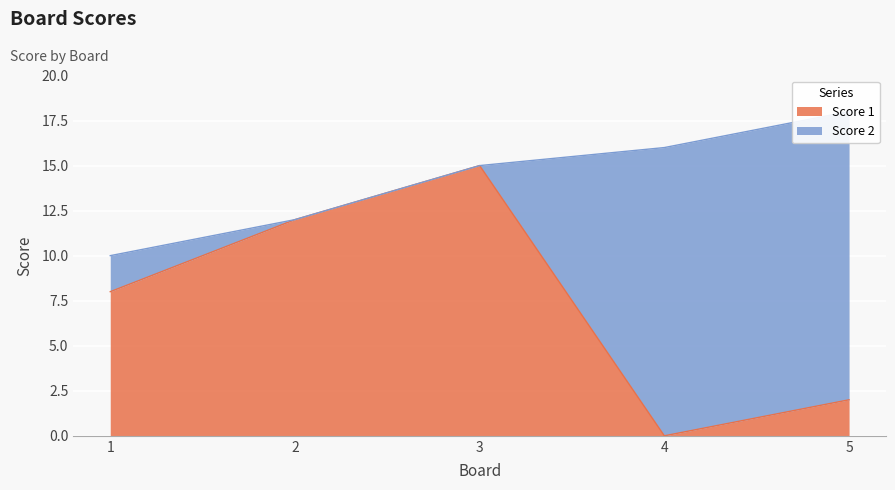

The chart shows a value of 12 at 2. True or false?

True